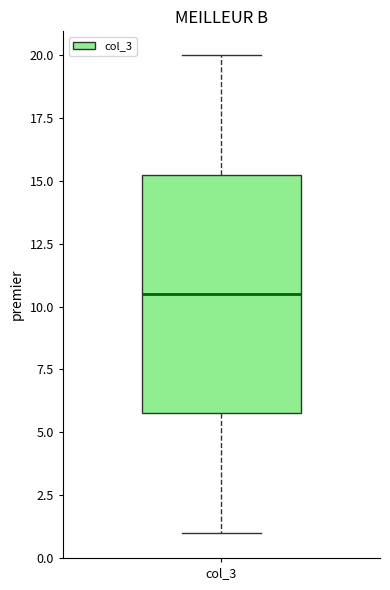

Read this box plot against the y-axis: the position of the median line, the range covered by the box, and the ends of both whiskers. The values are not printed on the chart, so give them approximately, as read against the axis.

median 10.5, box 6.0 to 15.5, whiskers 1.0 to 20.0